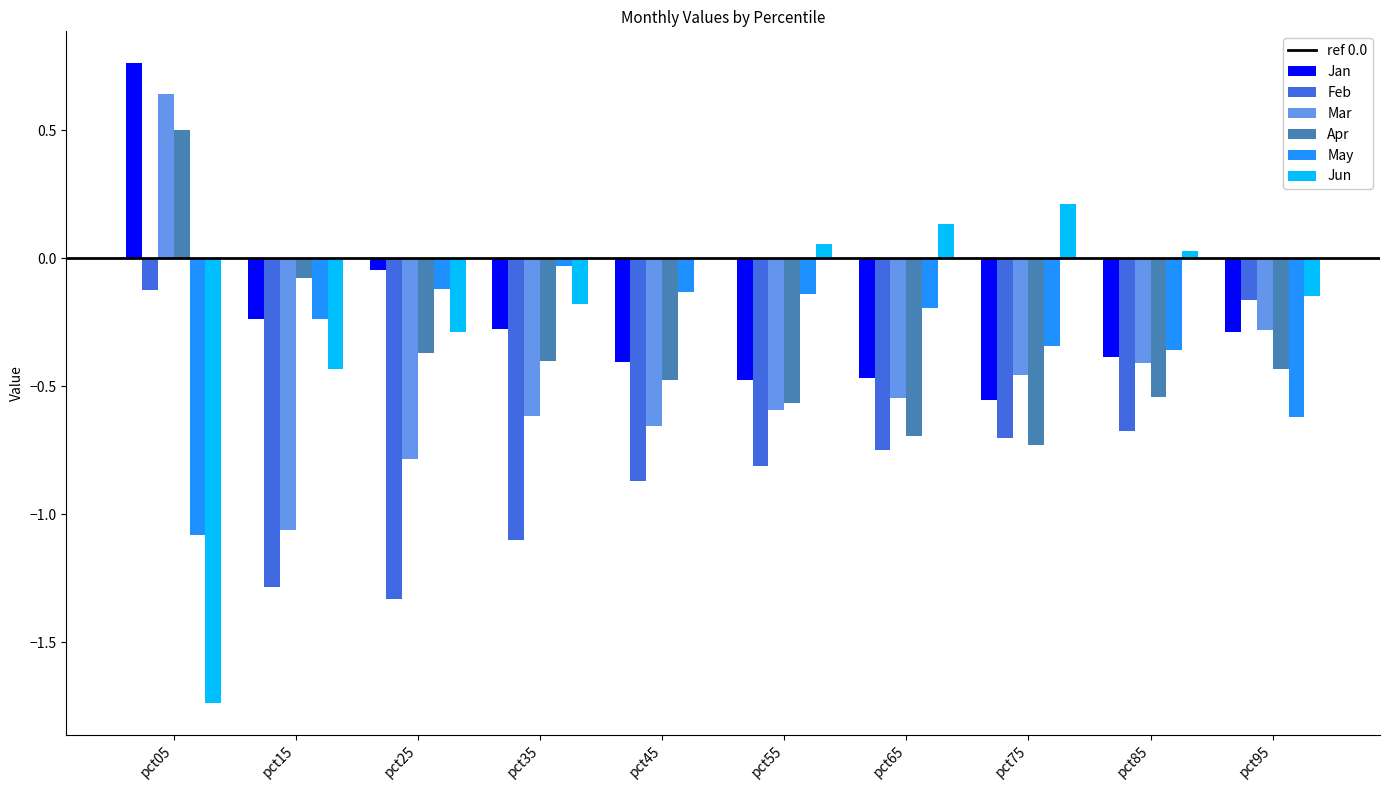

The value of Jun at pct25 is -0.3. True or false?

True